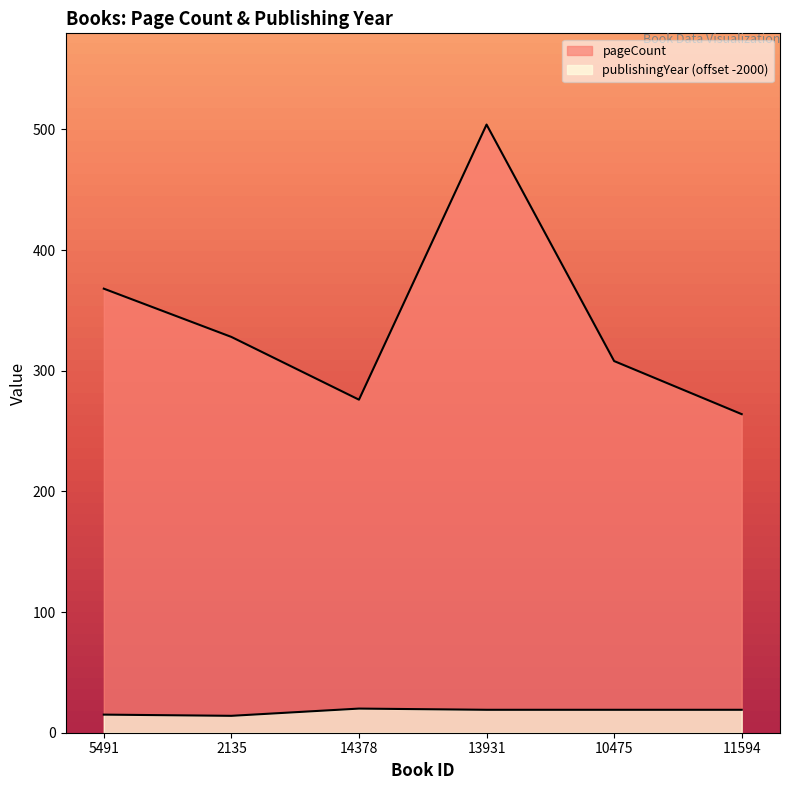

Reading left to right, list all the values displayed in this chart.

pageCount: 5491=368	2135=328	14378=276	13931=504	10475=308	11594=264
publishingYear: 5491=15	2135=14	14378=20	13931=19	10475=19	11594=19